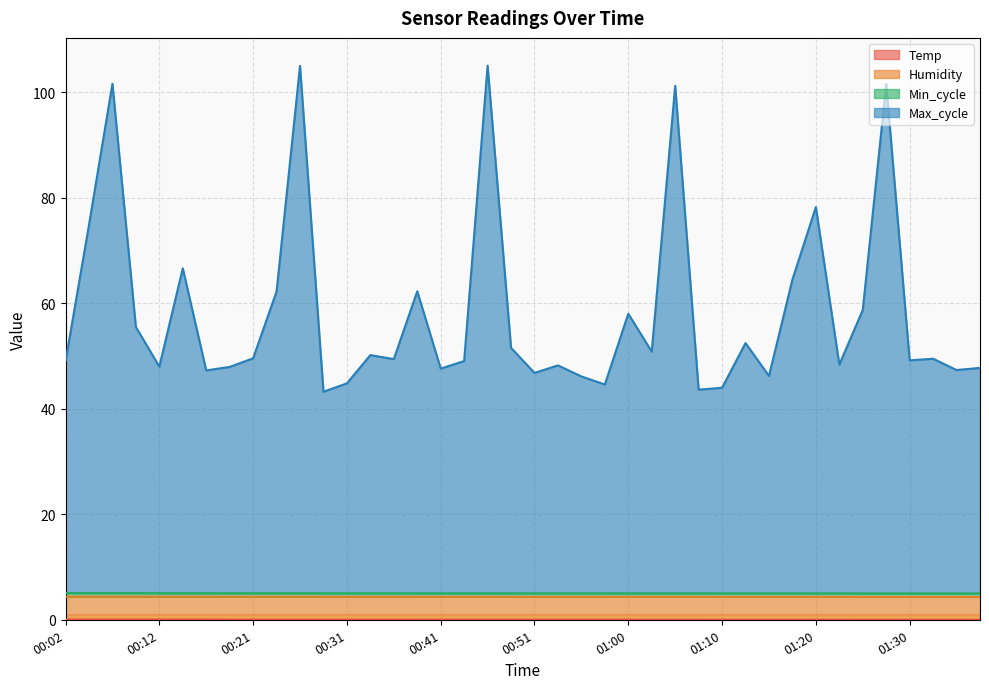

At how many categories does at least one series exceed 27?

40